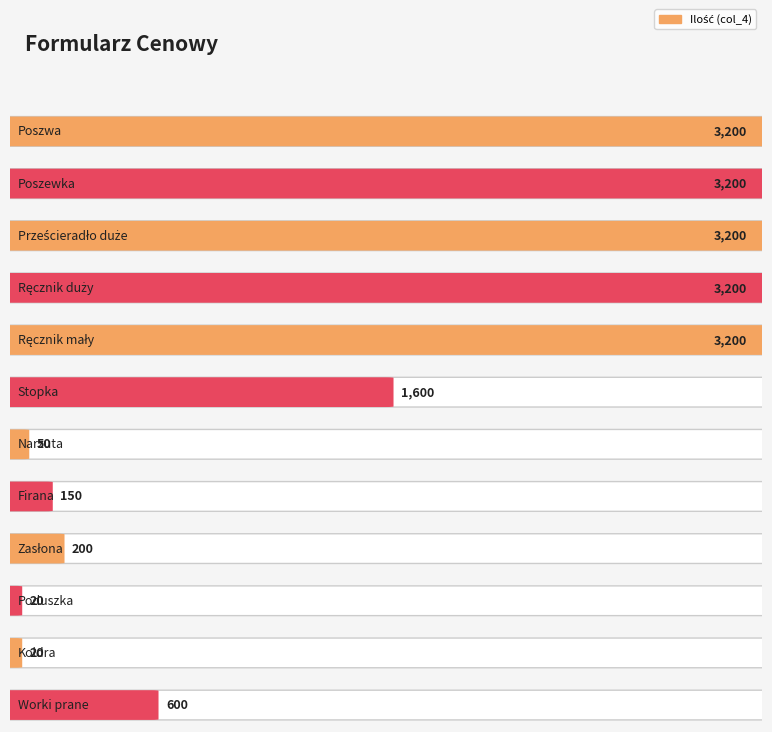

What is the sum of the values at Poszewka and Stopka?

4800